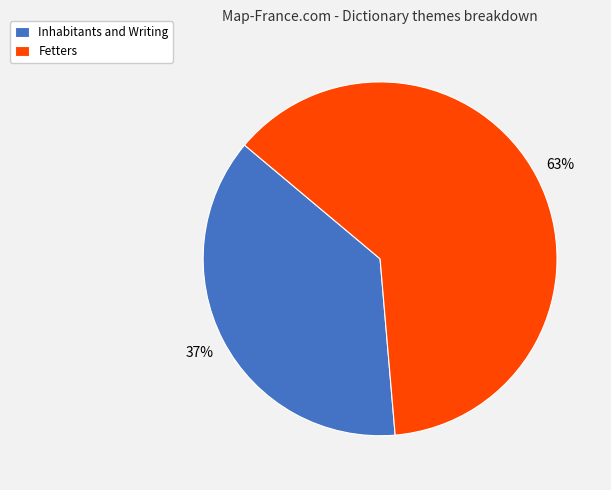

Is it true that Fetters is 73% of the pie?

False